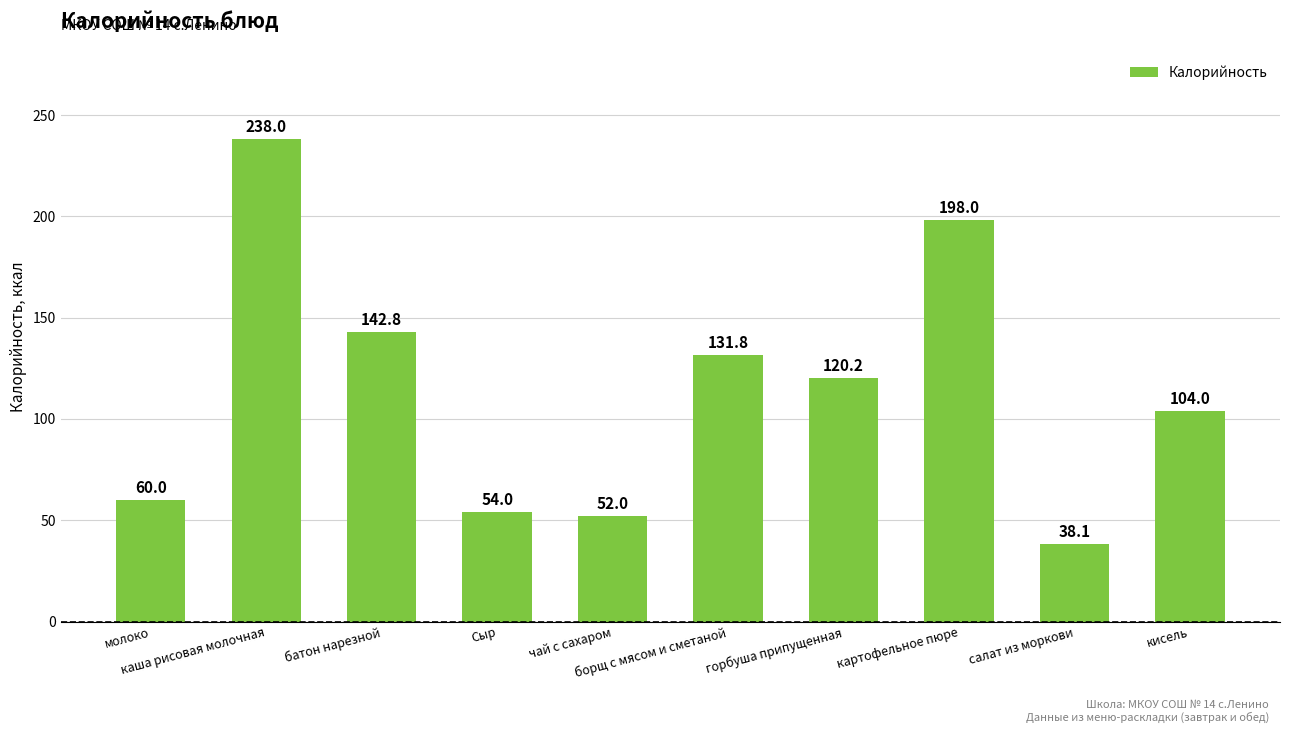

Between каша рисовая молочная and картофельное пюре, which is larger?

каша рисовая молочная